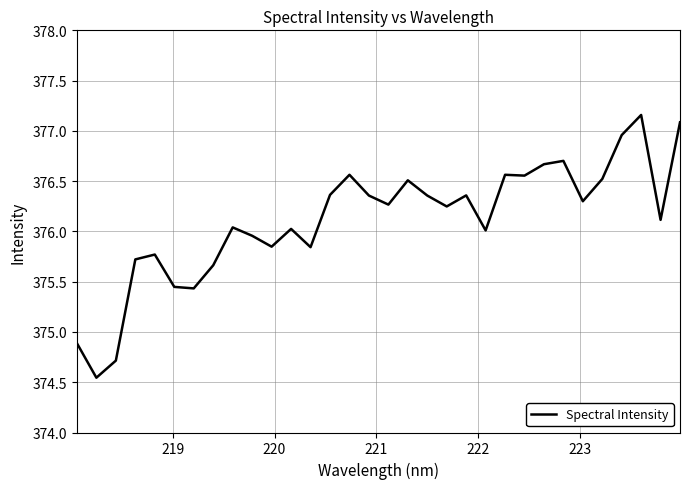

What is the difference between the maximum and minimum values?

2.6